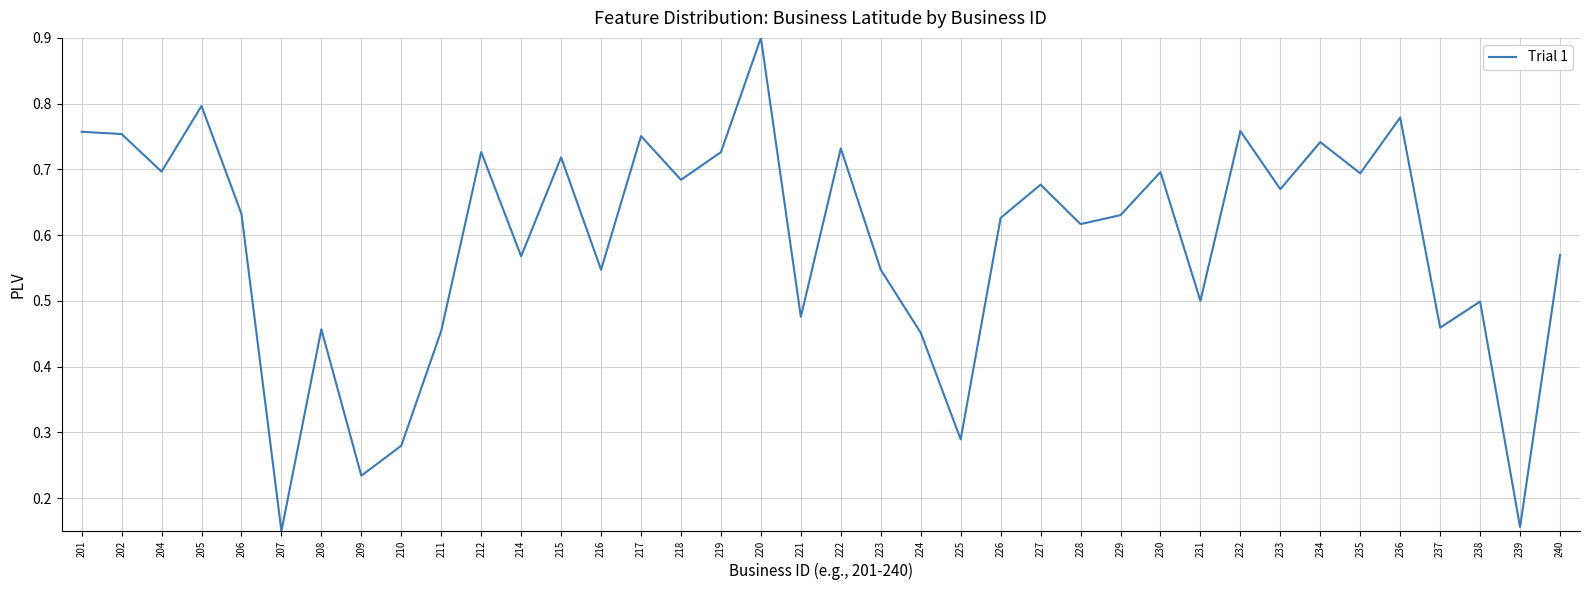

Between 227 and 211, which is larger?

227